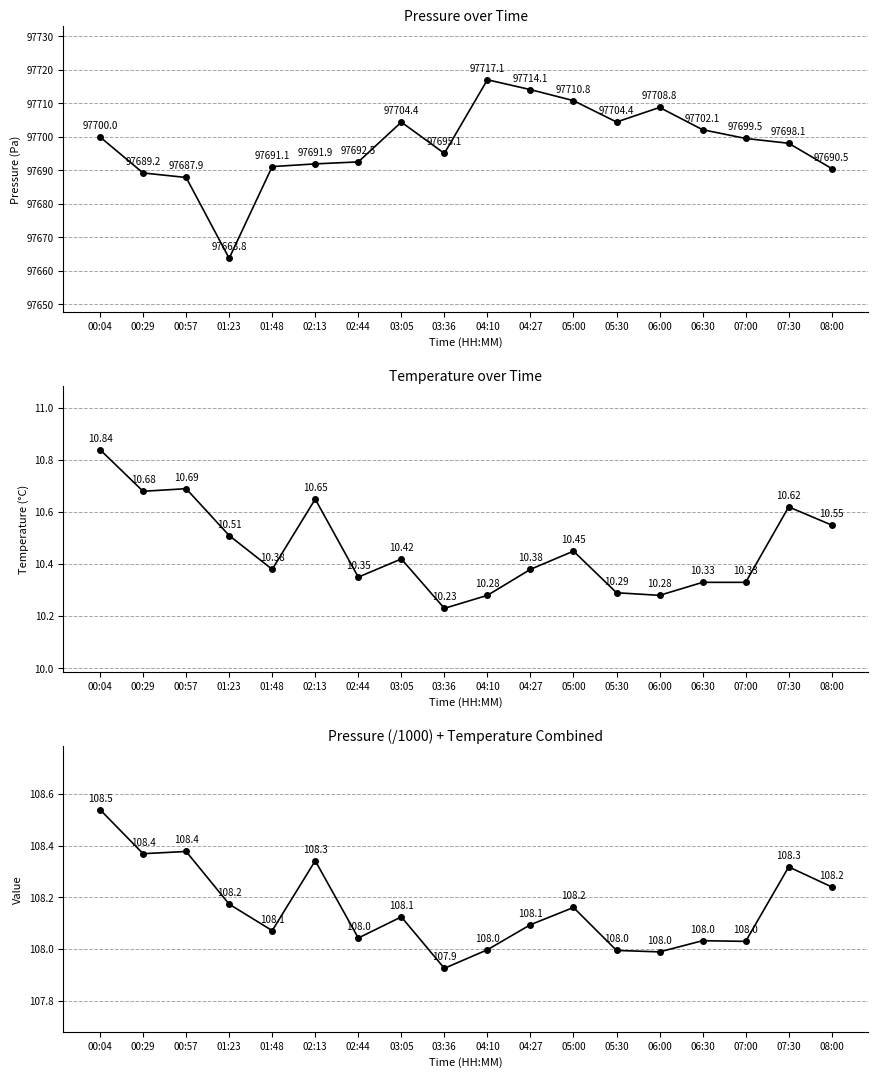

True or false: temperature and pressure cross at least once.

False